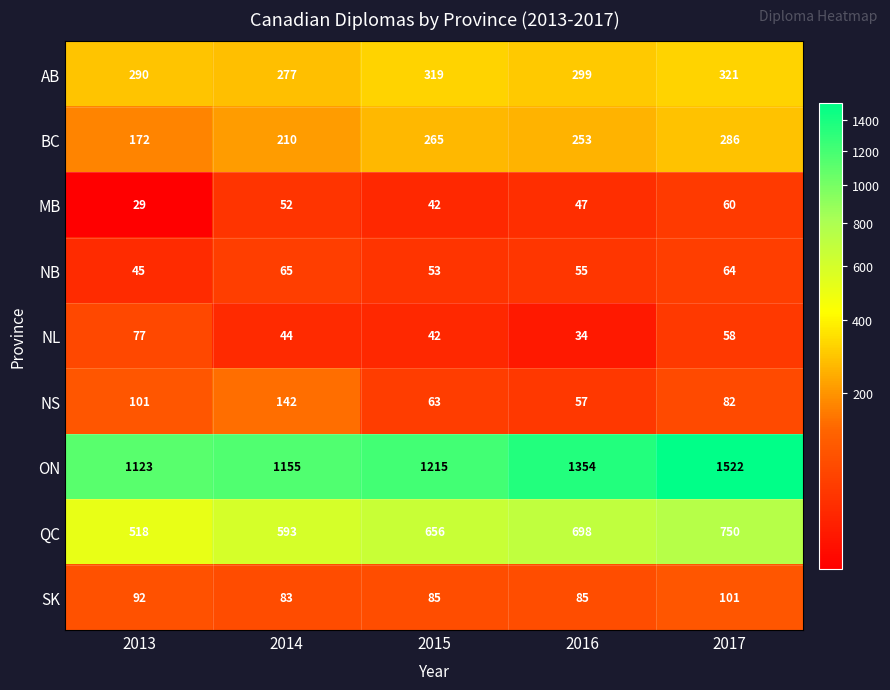

Between 2014 and 2015, which series saw the biggest shift?

NS